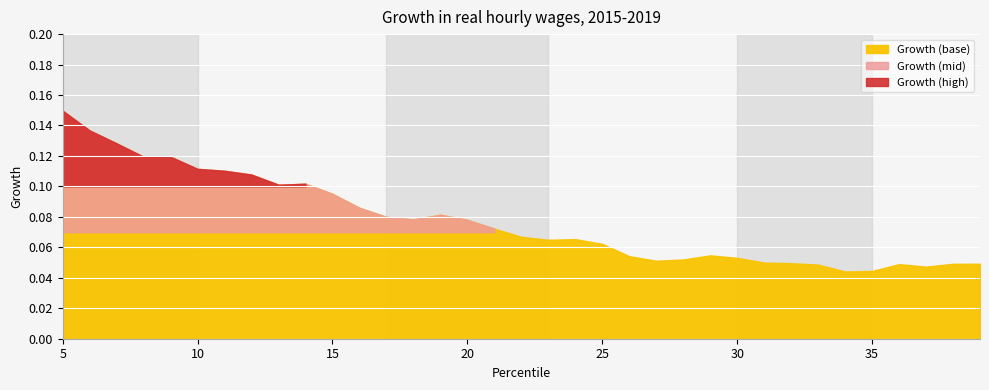

True or false: the data has more than 2 interior local peaks.

True